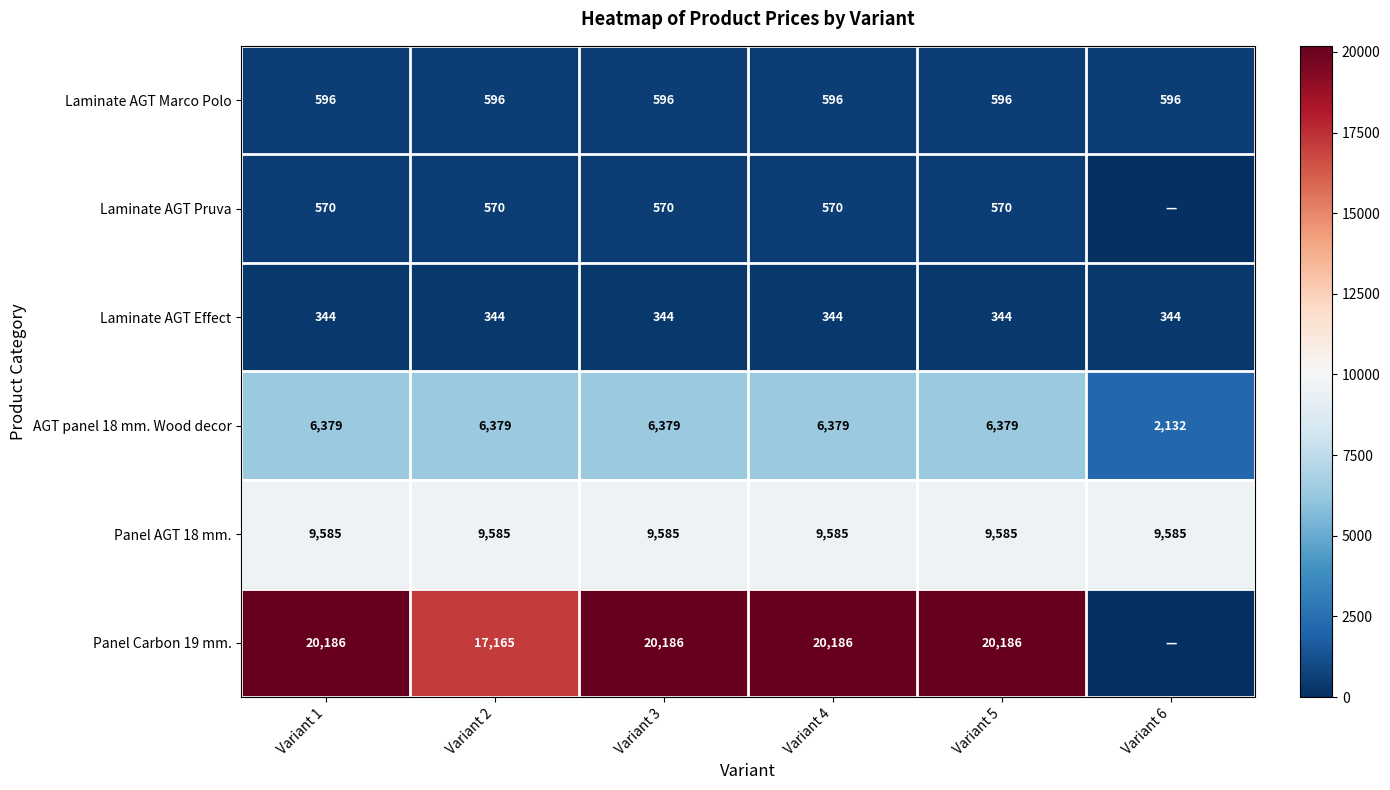

Rank the series at Variant 1 from highest to lowest value.

Panel Carbon 19 mm., Panel AGT 18 mm., AGT panel 18 mm. Wood decor, Laminate AGT Marco Polo, Laminate AGT Pruva, Laminate AGT Effect